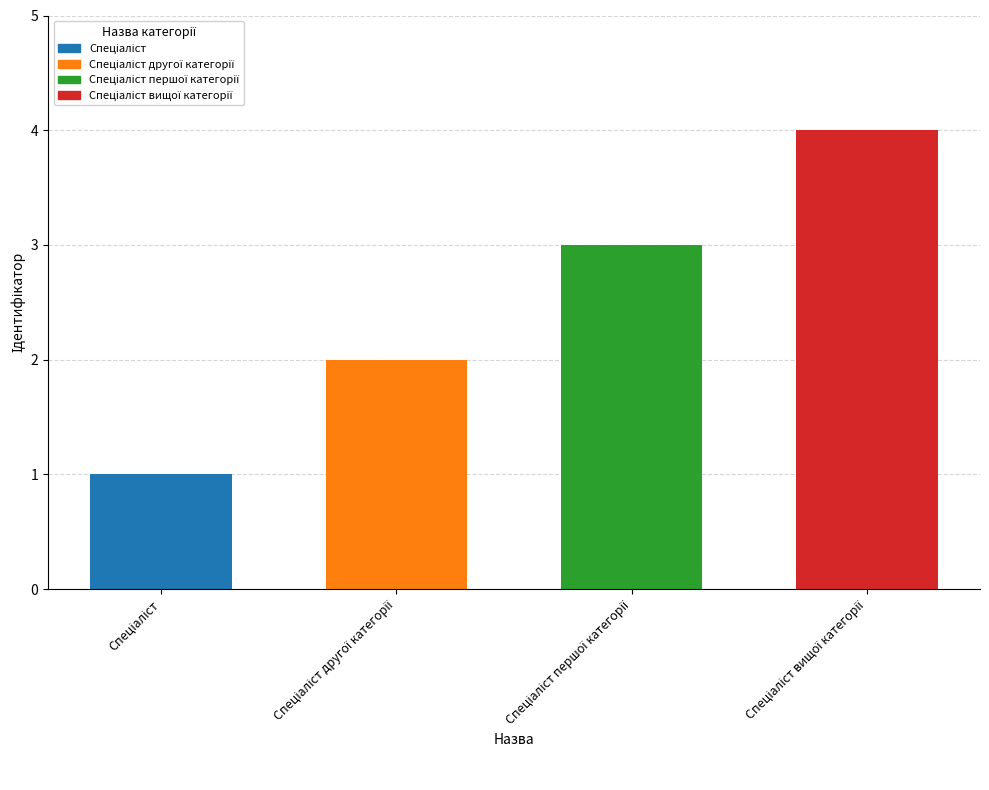

What is the greatest value displayed?

4